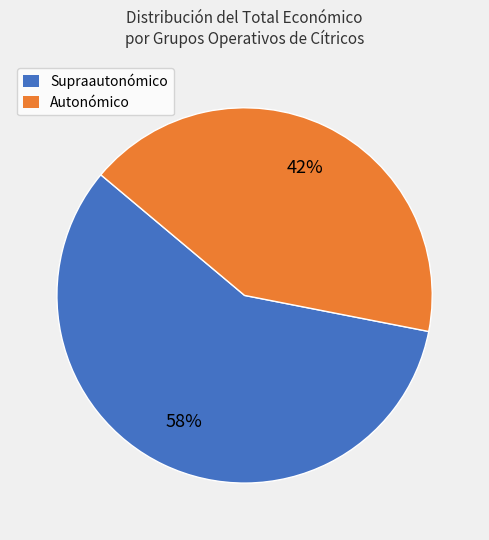

To the nearest percent, what is the difference between the largest and smallest slice percentages?

16%